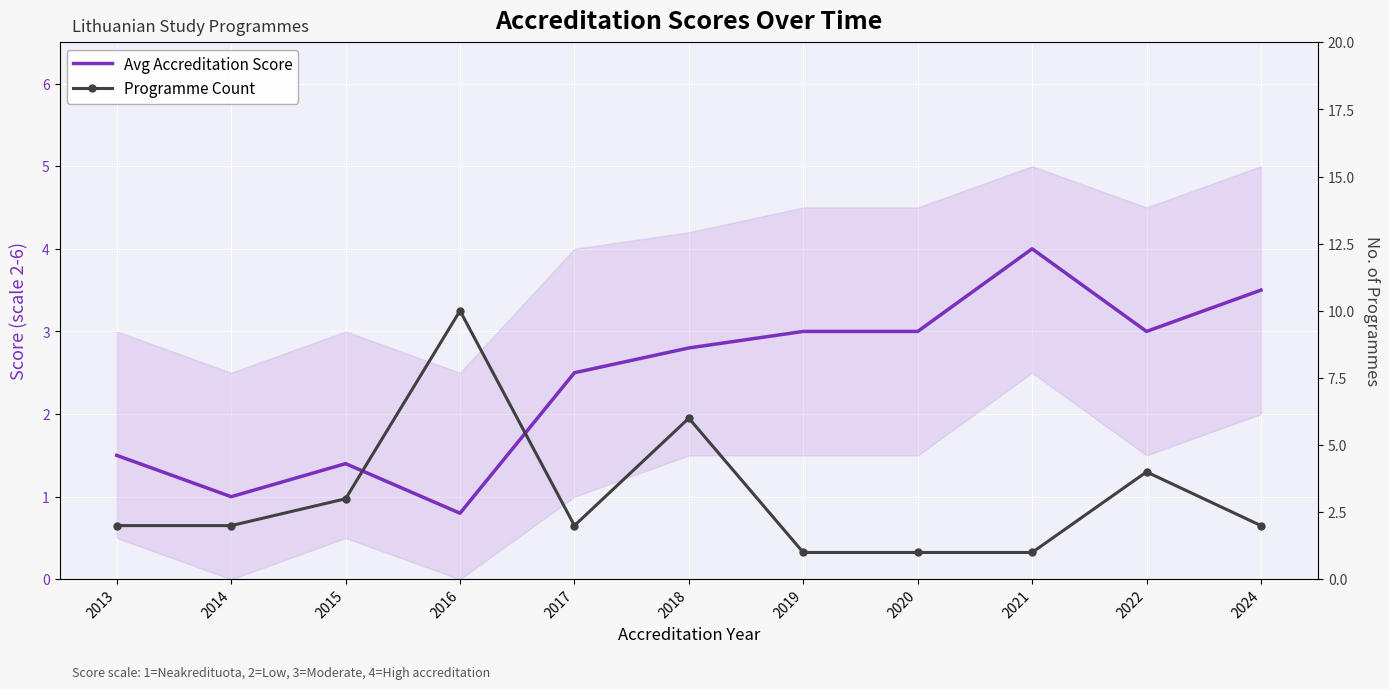

Reading left to right, transcribe all the data shown in this chart.

Avg Accreditation Score: 1.5	1.0	1.4	0.8	2.5	2.8	3.0	3.0	4.0	3.0	3.5
Programme Count: 2.0	2.0	3.0	10.0	2.0	6.0	1.0	1.0	1.0	4.0	2.0